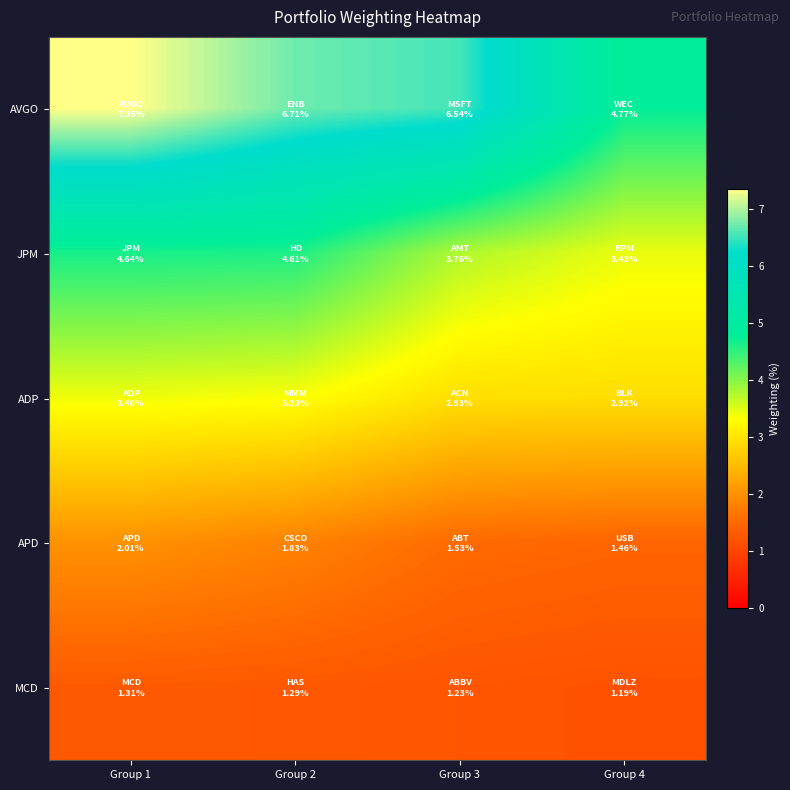

Reading left to right, extract all data points from this chart.

AVGO: Group 1=7.4	Group 2=6.7	Group 3=6.5	Group 4=4.8
JPM: Group 1=4.6	Group 2=4.6	Group 3=3.8	Group 4=3.4
ADP: Group 1=3.4	Group 2=3.3	Group 3=2.9	Group 4=2.9
APD: Group 1=2.0	Group 2=1.8	Group 3=1.5	Group 4=1.5
MCD: Group 1=1.3	Group 2=1.3	Group 3=1.2	Group 4=1.2